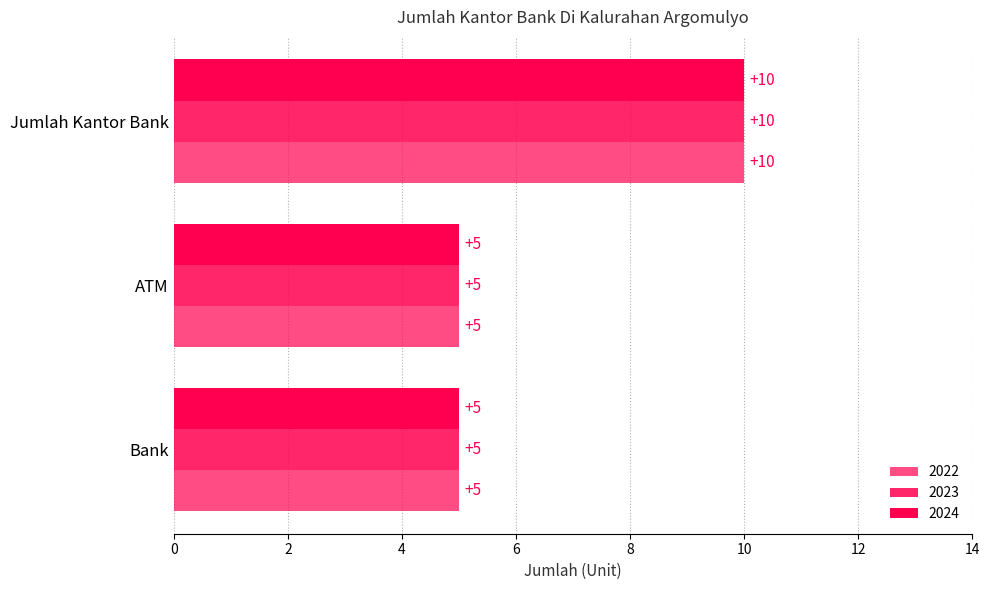

The value of 2023 at Bank is 7. True or false?

False